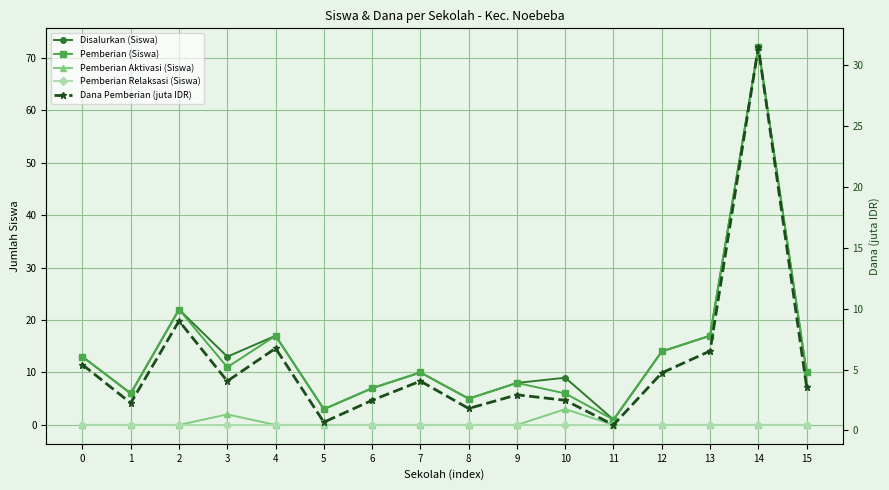

How many times do Dana Pemberian (juta IDR) and Pemberian Aktivasi (Siswa) cross each other?

2